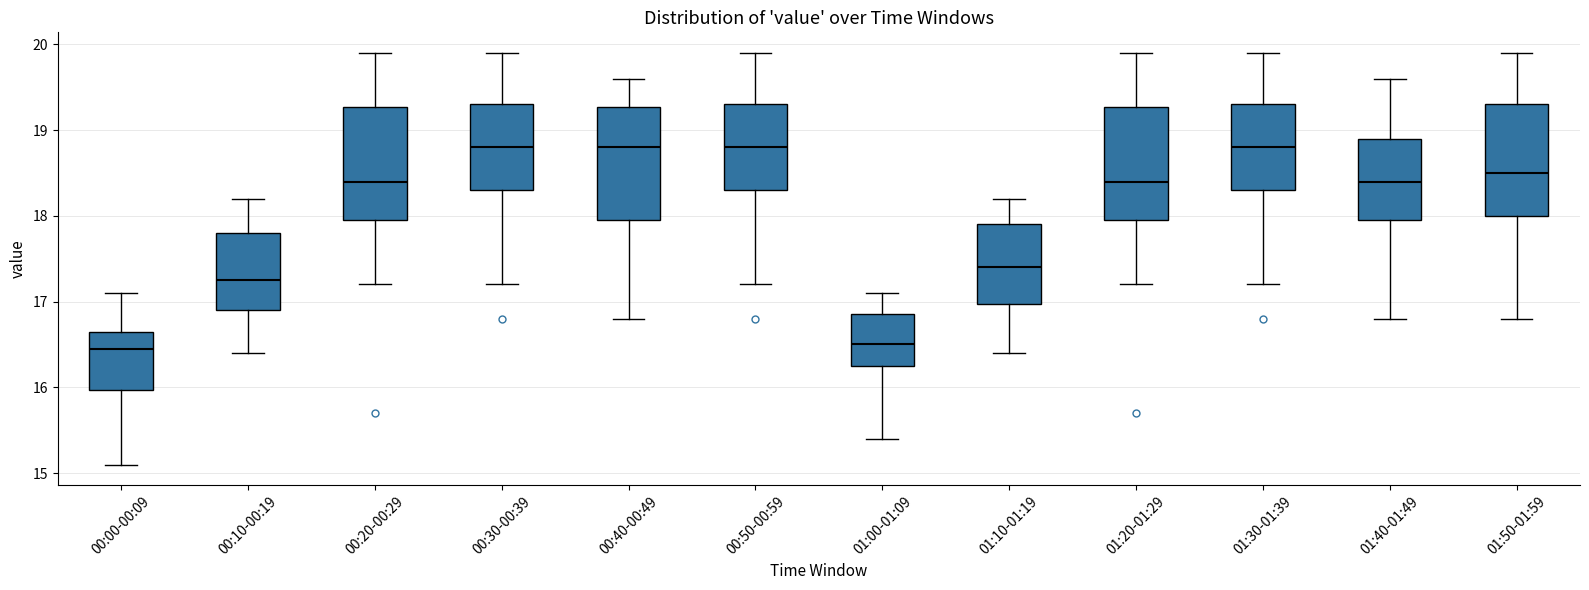

Reading left to right, read every box against the y-axis: the position of its median line, the range the box covers, and the ends of its whiskers. The values are not printed on the chart, so give them approximately, as read against the axis.

00:00-00:09: median 16.5, box 16.0 to 16.7, whiskers 15.1 to 17.1
00:10-00:19: median 17.3, box 16.9 to 17.8, whiskers 16.4 to 18.2
00:20-00:29: median 18.4, box 18.0 to 19.3, whiskers 17.2 to 19.9
00:30-00:39: median 18.8, box 18.3 to 19.3, whiskers 17.2 to 19.9
00:40-00:49: median 18.8, box 18.0 to 19.3, whiskers 16.8 to 19.6
00:50-00:59: median 18.8, box 18.3 to 19.3, whiskers 17.2 to 19.9
01:00-01:09: median 16.5, box 16.3 to 16.9, whiskers 15.4 to 17.1
01:10-01:19: median 17.4, box 17.0 to 17.9, whiskers 16.4 to 18.2
01:20-01:29: median 18.4, box 18.0 to 19.3, whiskers 17.2 to 19.9
01:30-01:39: median 18.8, box 18.3 to 19.3, whiskers 17.2 to 19.9
01:40-01:49: median 18.4, box 18.0 to 18.9, whiskers 16.8 to 19.6
01:50-01:59: median 18.5, box 18.0 to 19.3, whiskers 16.8 to 19.9